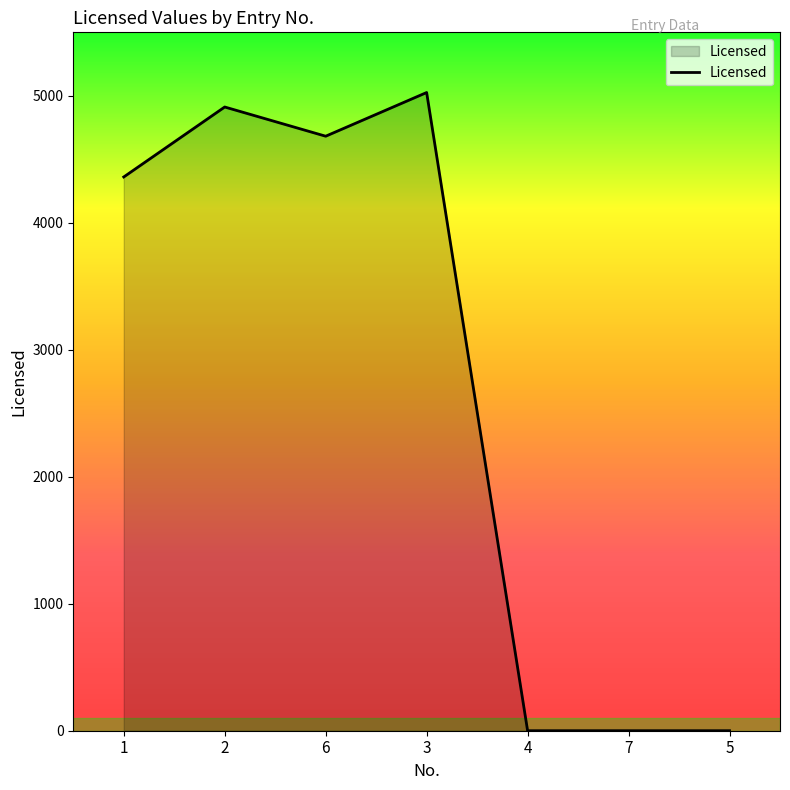

Where is the data nearest to the value 2513?

1